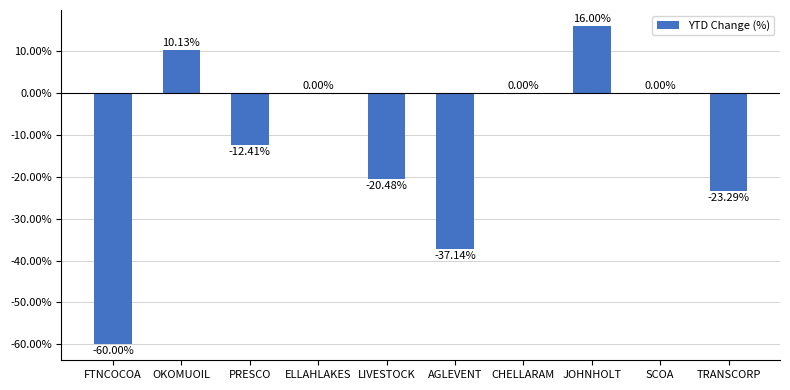

Count the number of data series in this chart.

1